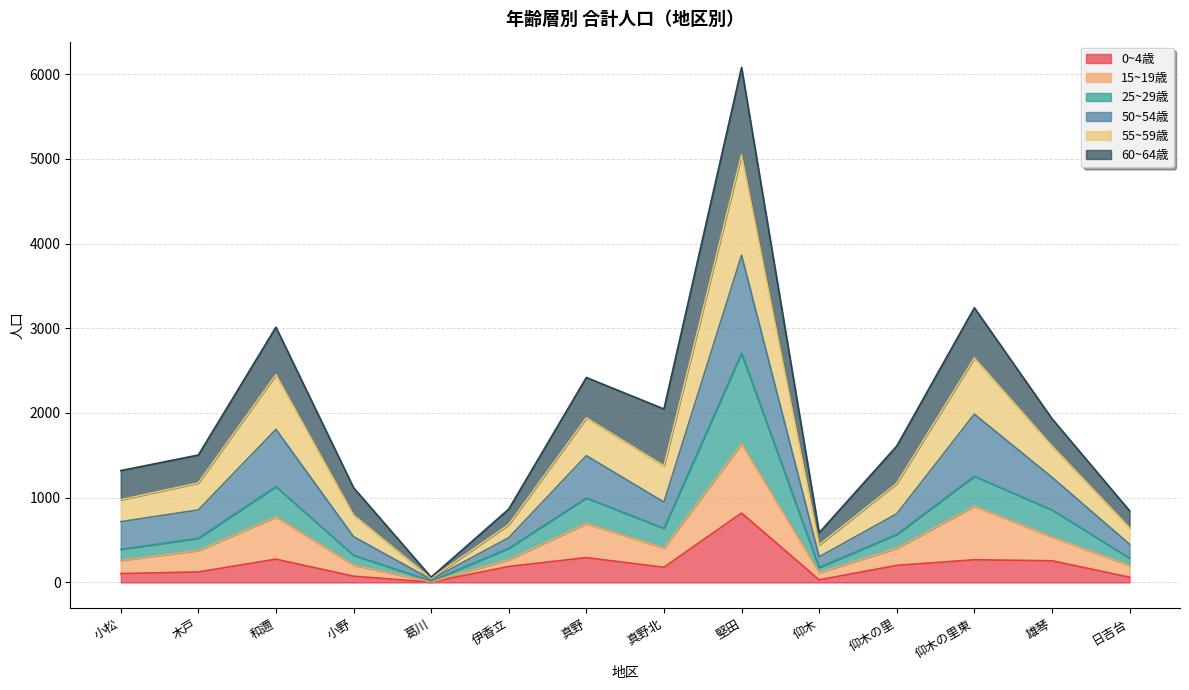

Is the value of 25~29歳 at 伊香立 greater than the value of 50~54歳 at 仰木の里?

No